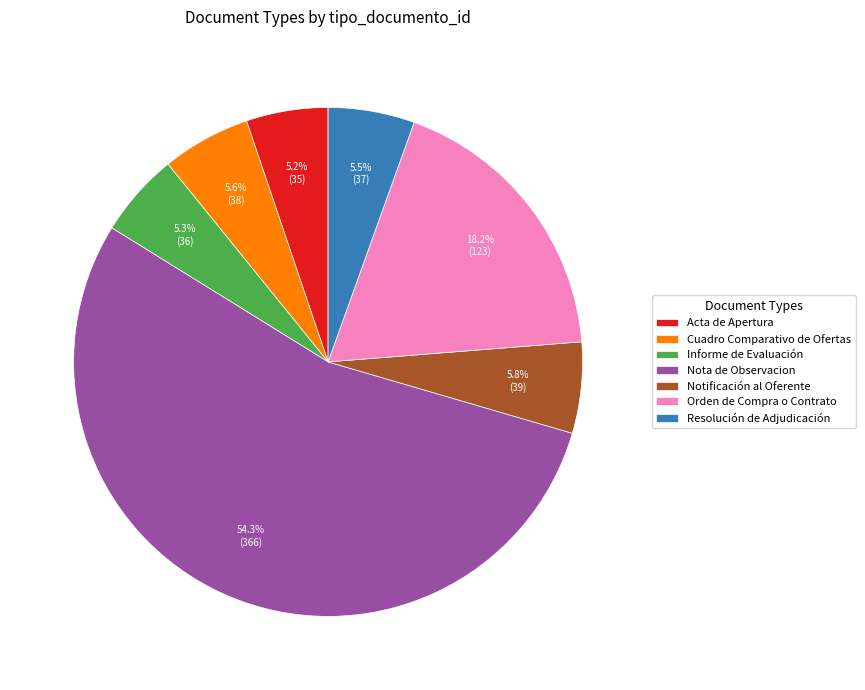

How many slices are in this pie chart?

7